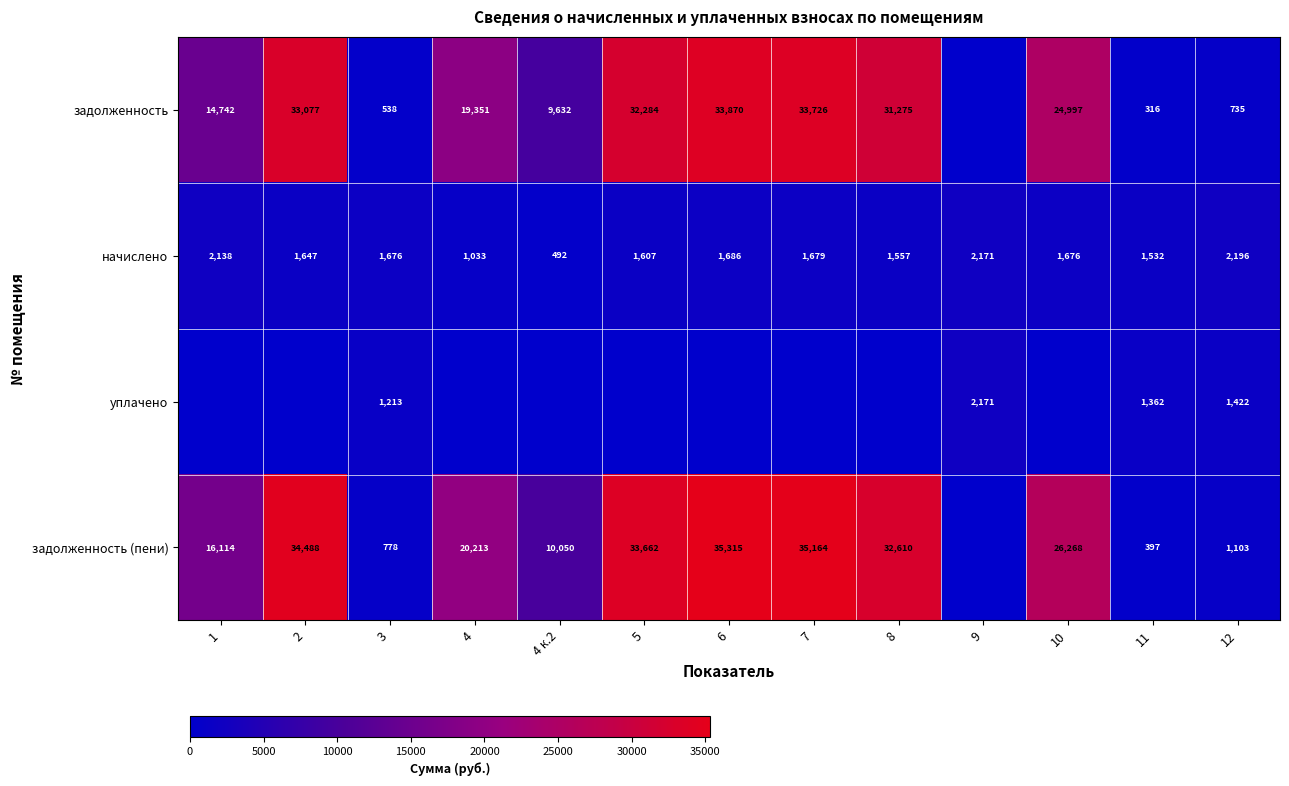

What is the difference between the начислено values at 9 and 4?

1138